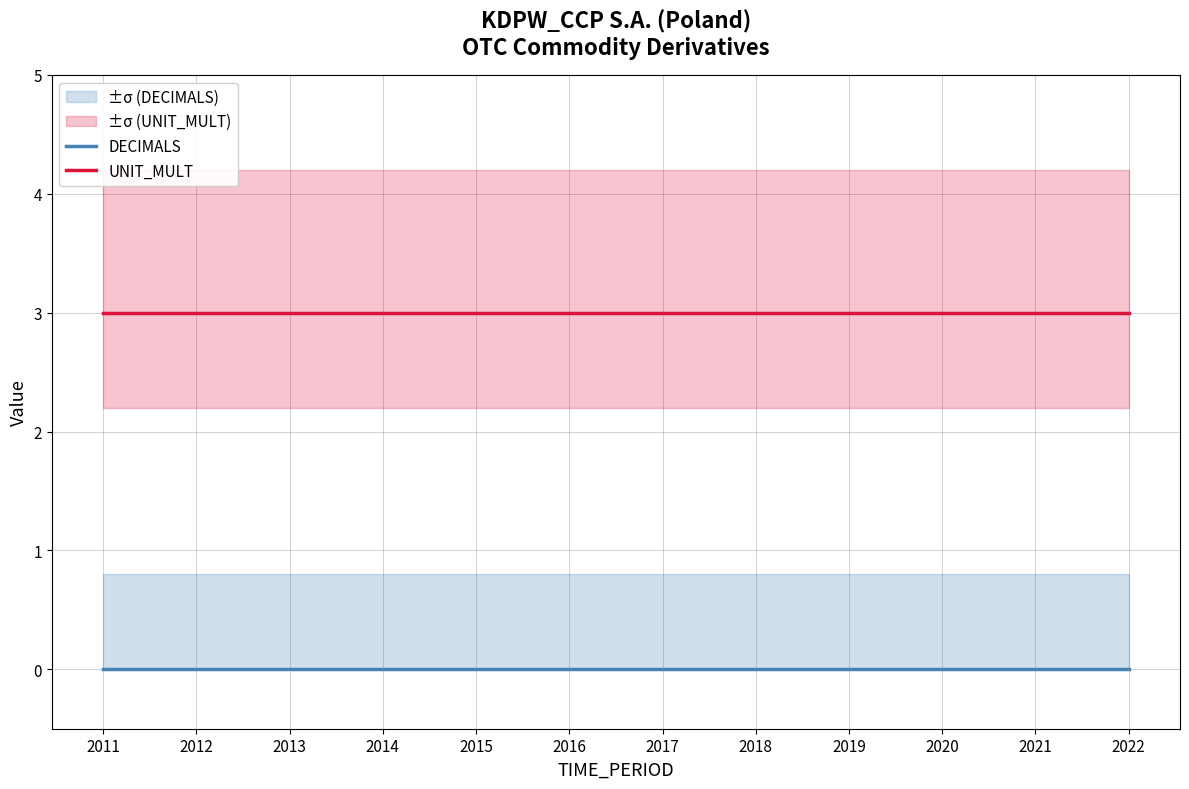

Reading left to right, transcribe all the data shown in this chart.

DECIMALS: 2011=0	2012=0	2013=0	2014=0	2015=0	2016=0	2017=0	2018=0	2019=0	2020=0	2021=0	2022=0
UNIT_MULT: 2011=3	2012=3	2013=3	2014=3	2015=3	2016=3	2017=3	2018=3	2019=3	2020=3	2021=3	2022=3